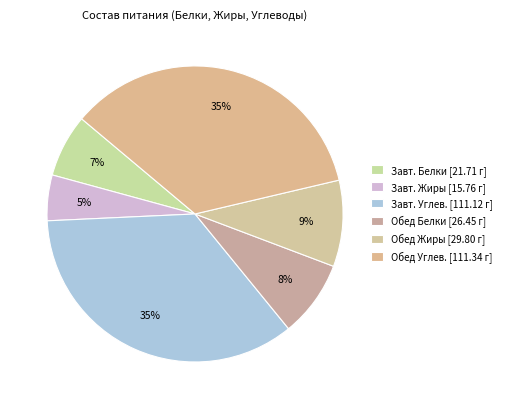

What is the smallest slice in the pie chart?

Завтрак (Жиры)